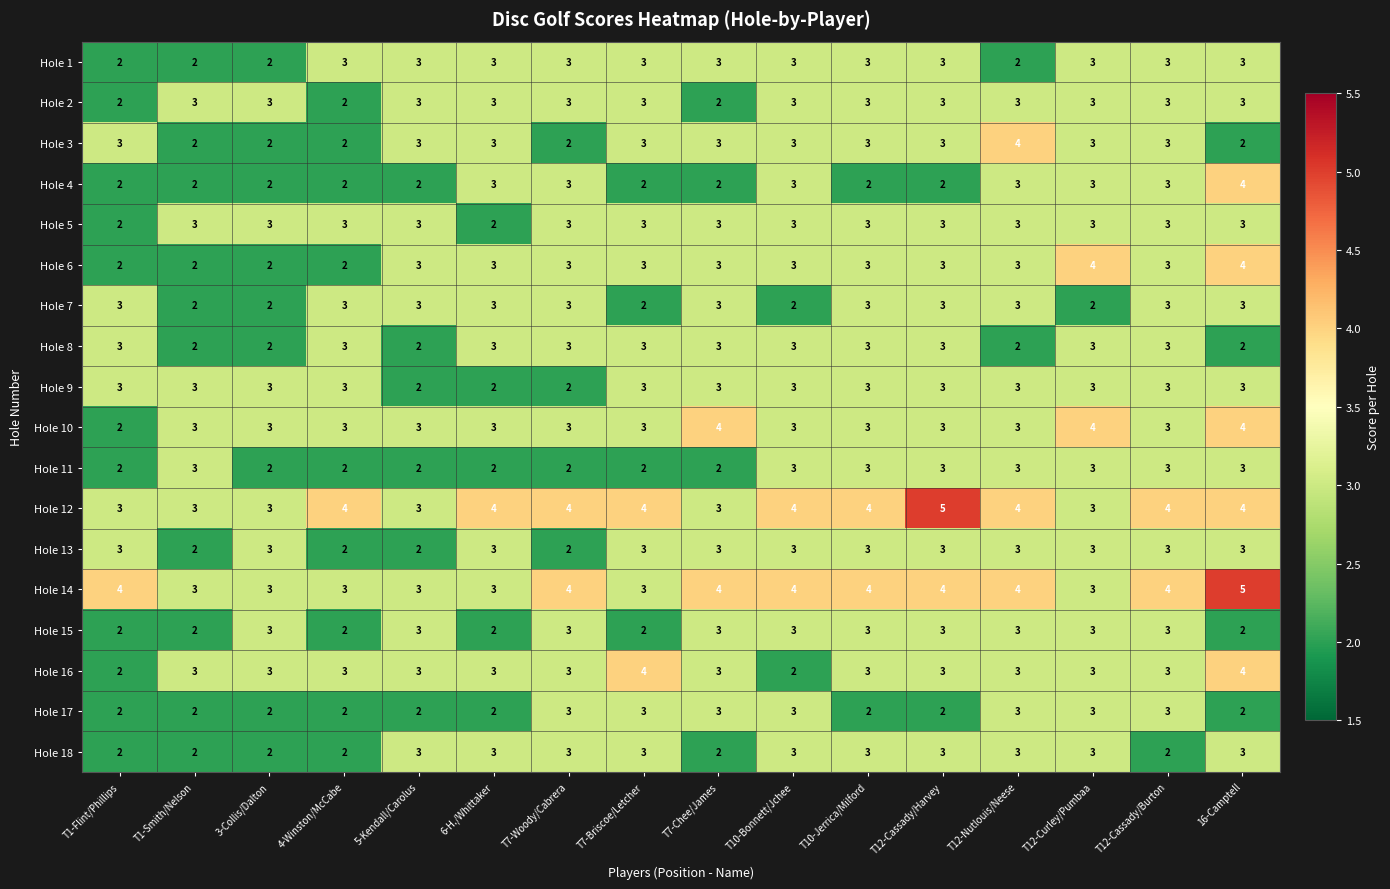

The Hole 11 series shows 4 at T12-Curley/Pumbaa. True or false?

False